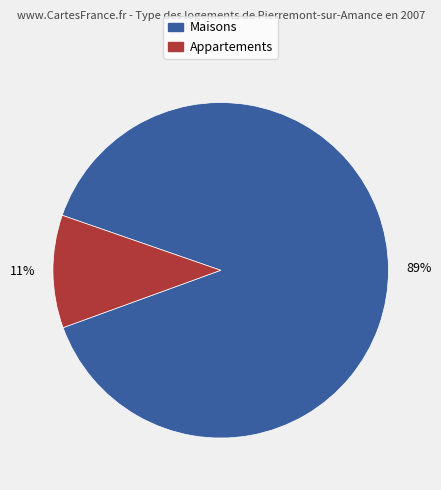

To the nearest percent, what is the difference between the largest and smallest slice percentages?

78%